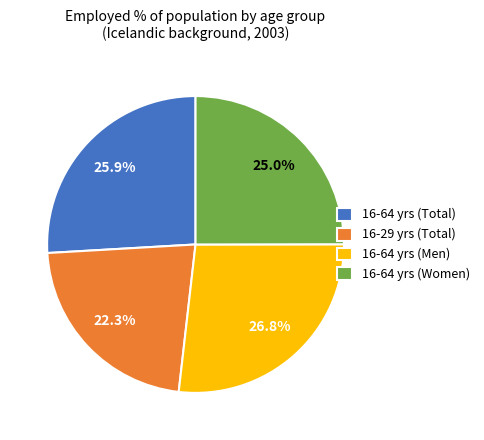

Count the number of slices in the pie.

4